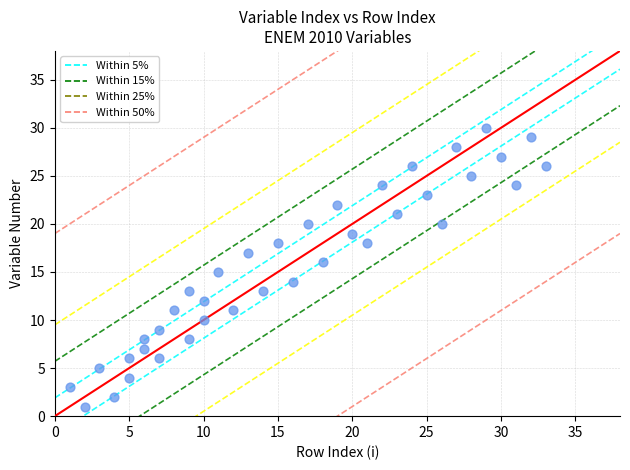

What is the range of Y values (max minus min)?

29